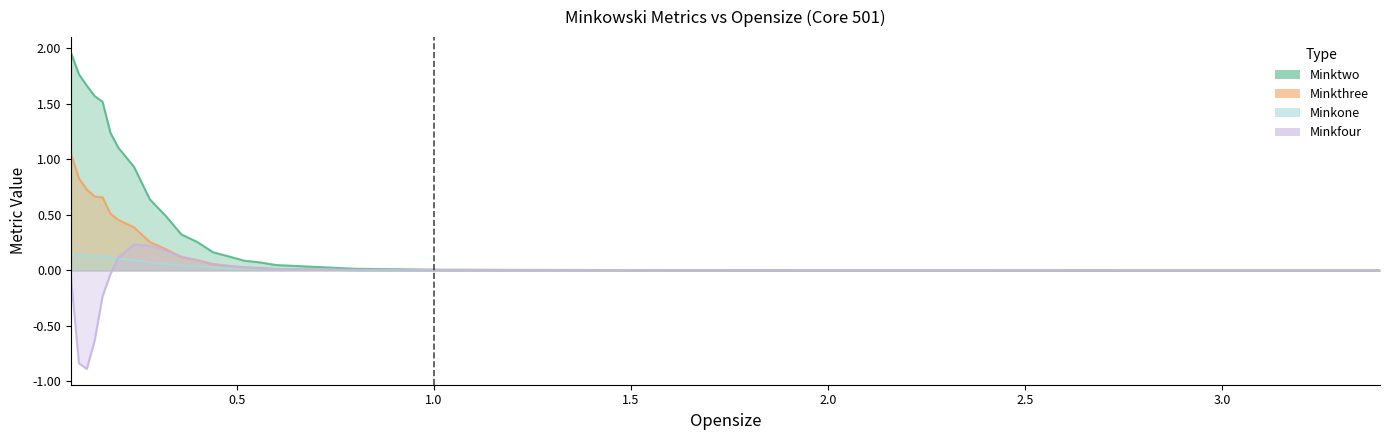

At how many categories does at least one series exceed 0?

26